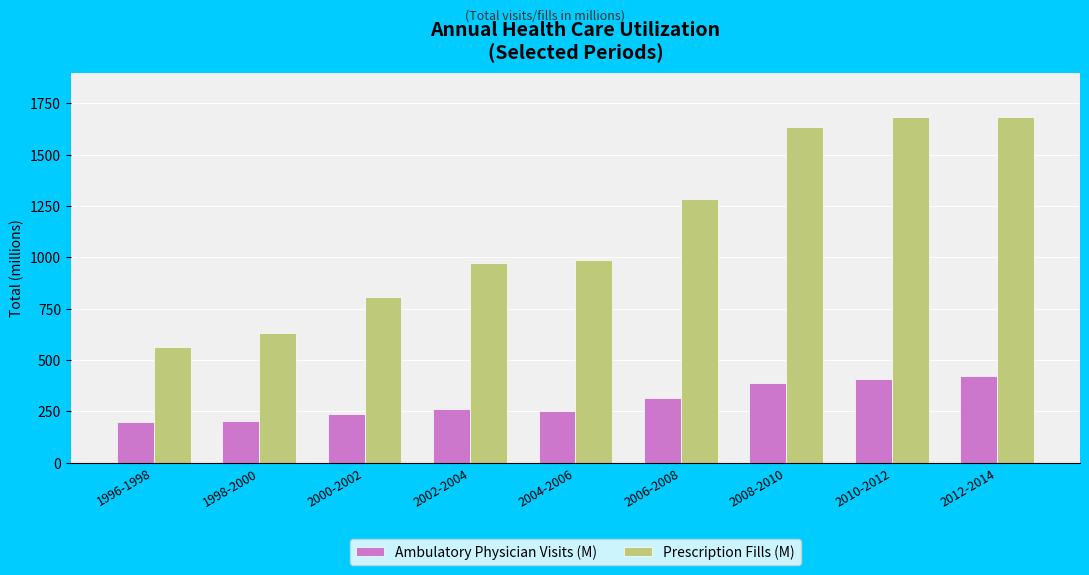

At how many categories does at least one series exceed 724?

7